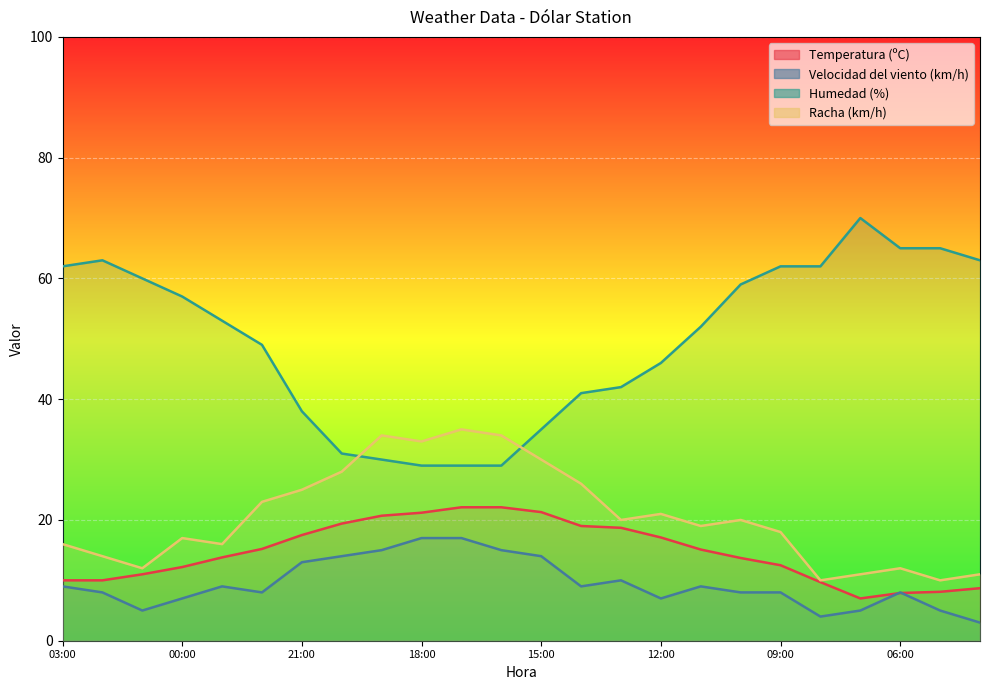

What is the label of the 24th point from the left?

04:00